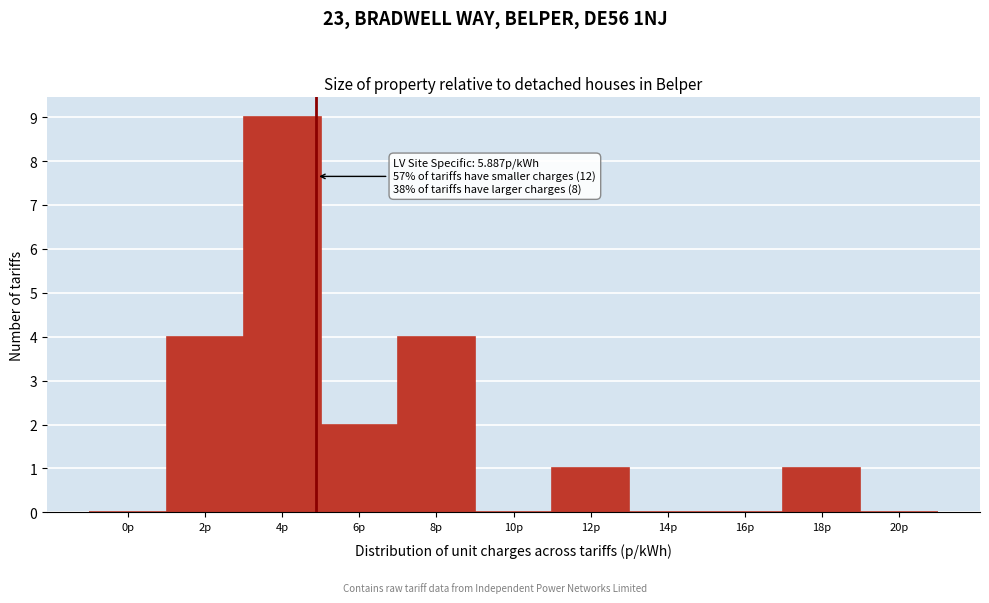

Reading left to right, what are all the values shown in this chart?

0p=0	2p=4	4p=9	6p=2	8p=4	10p=0	12p=1	14p=0	16p=0	18p=1	20p=0